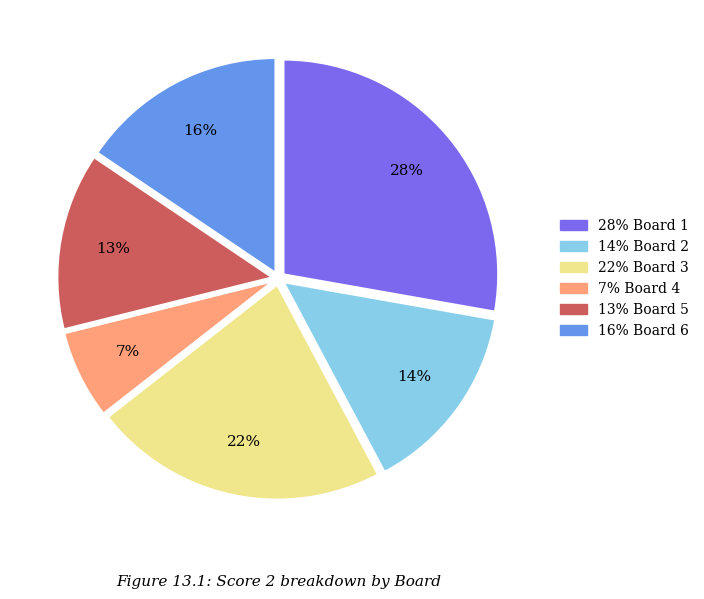

To the nearest percent, what is the difference between the largest and smallest slice percentages?

21%